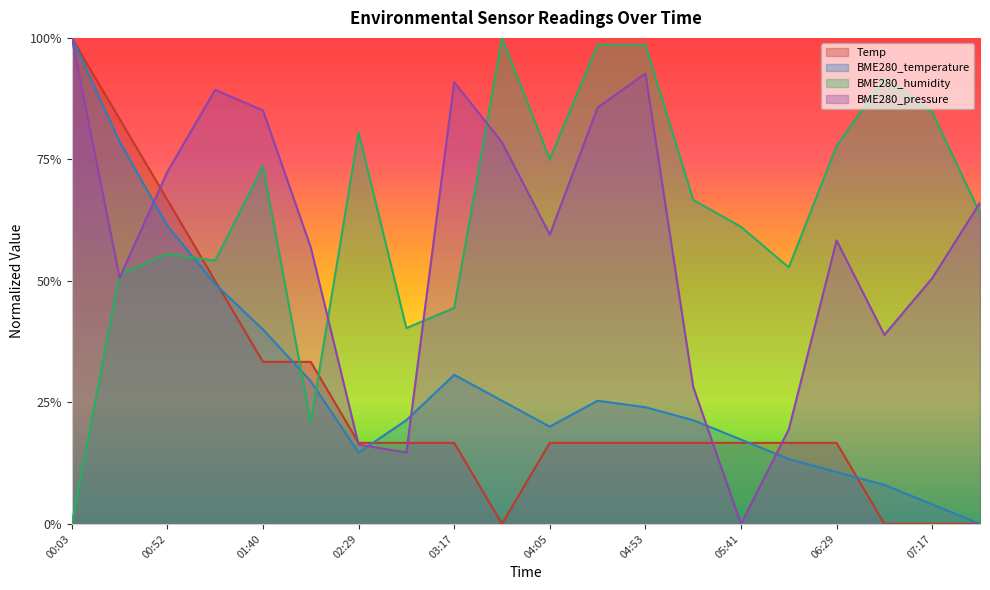

What is the approximate value of BME280_humidity at 04:53?

1.0